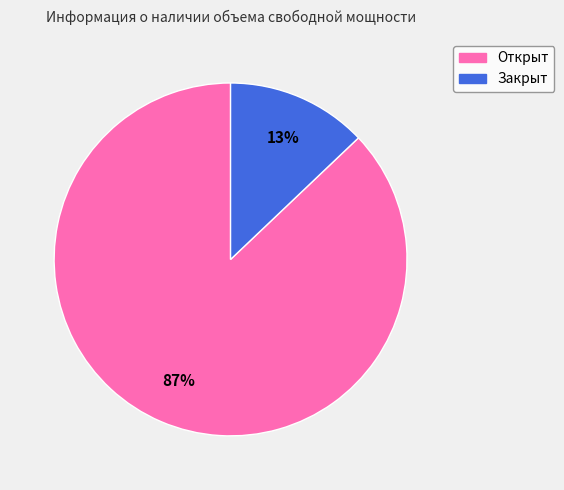

Which has a higher value, Закрыт or Открыт?

Открыт